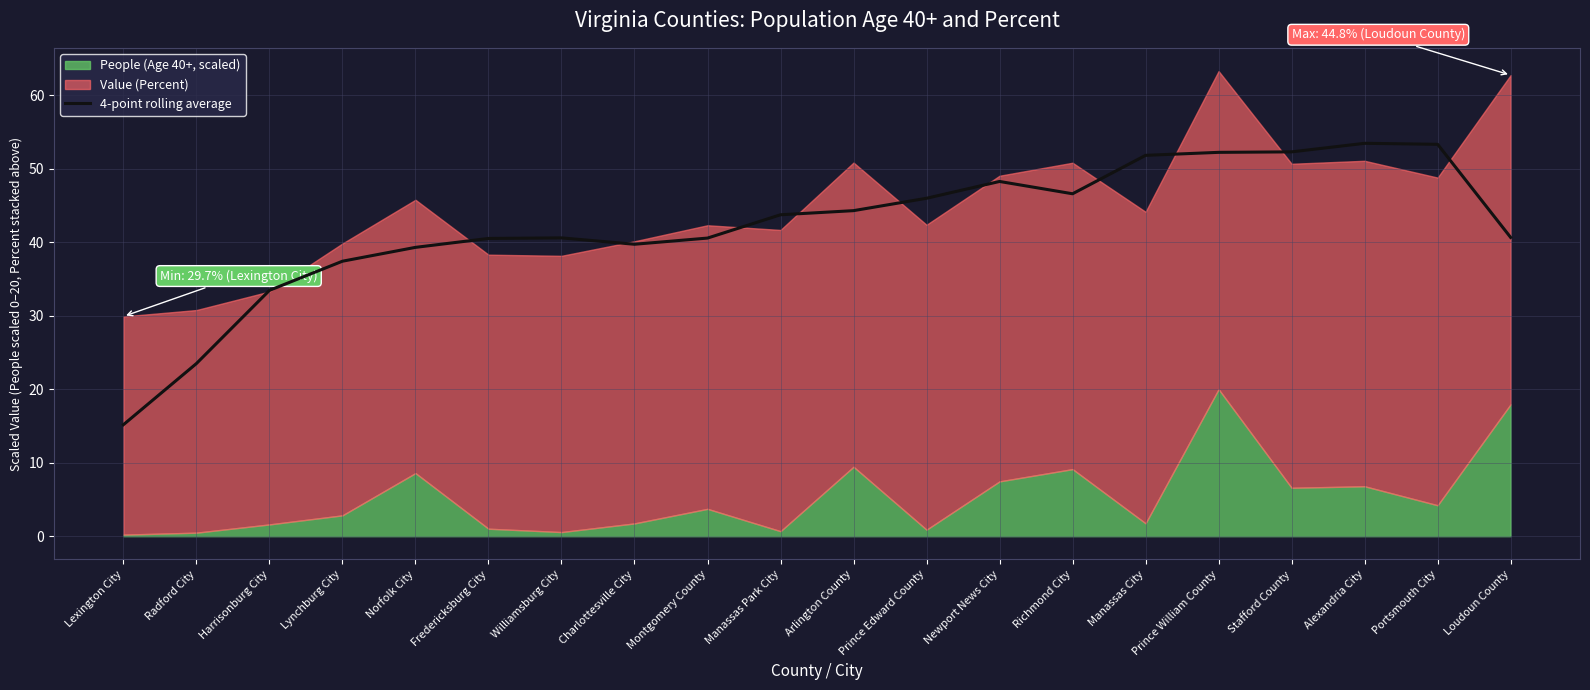

How many values exceed 43?

10